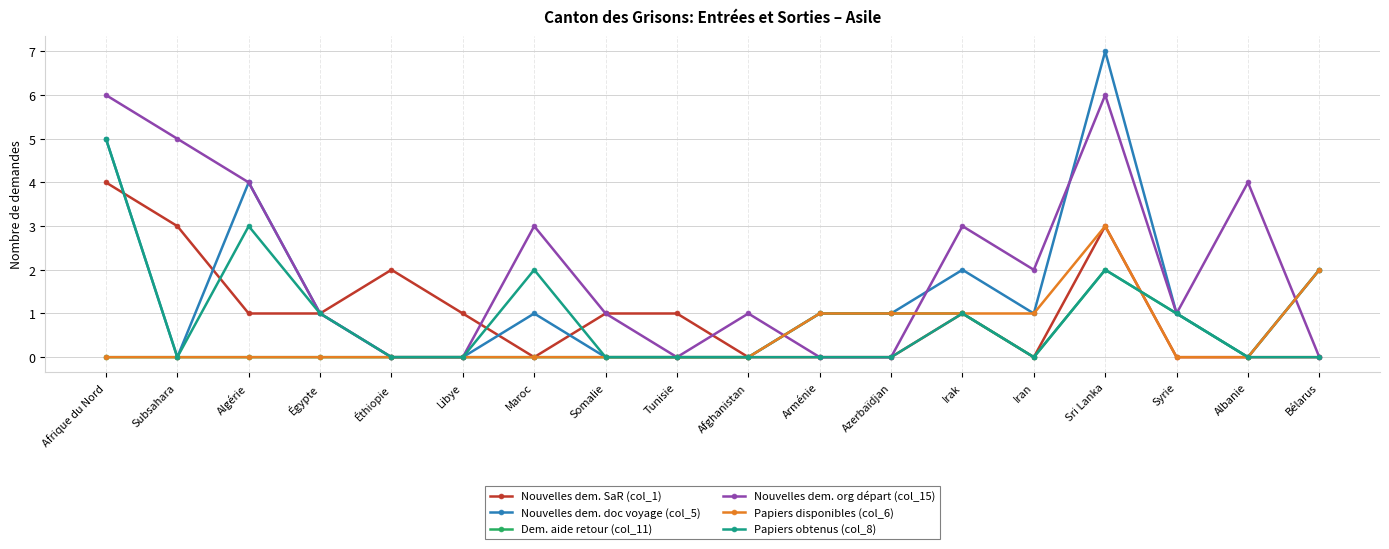

Where is the first local minimum for Papiers obtenus (col_8)?

Subsahara